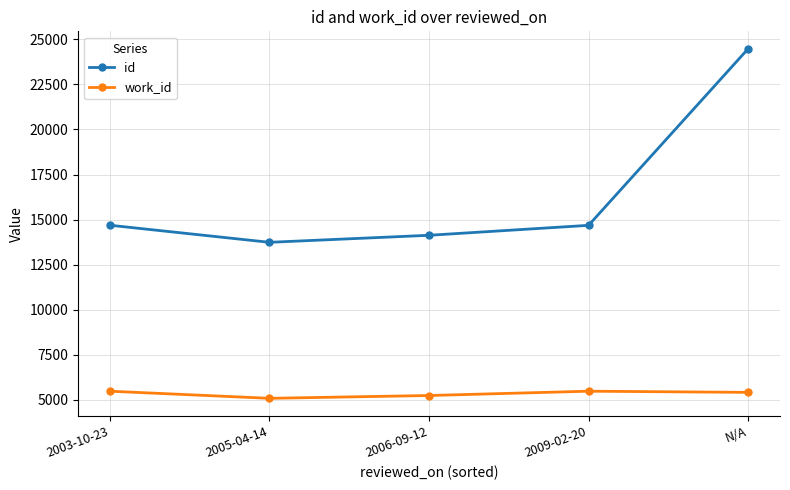

What position from the left is 2003-10-23?

1